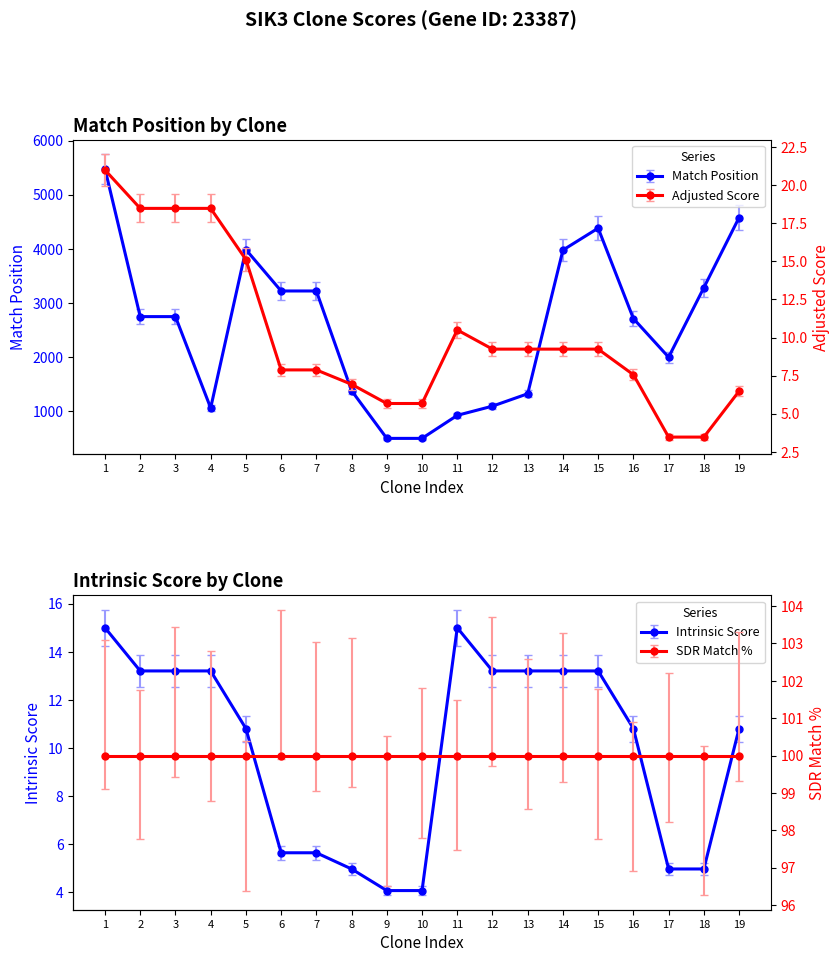

True or false: Intrinsic Score and Match Position cross at least once.

False